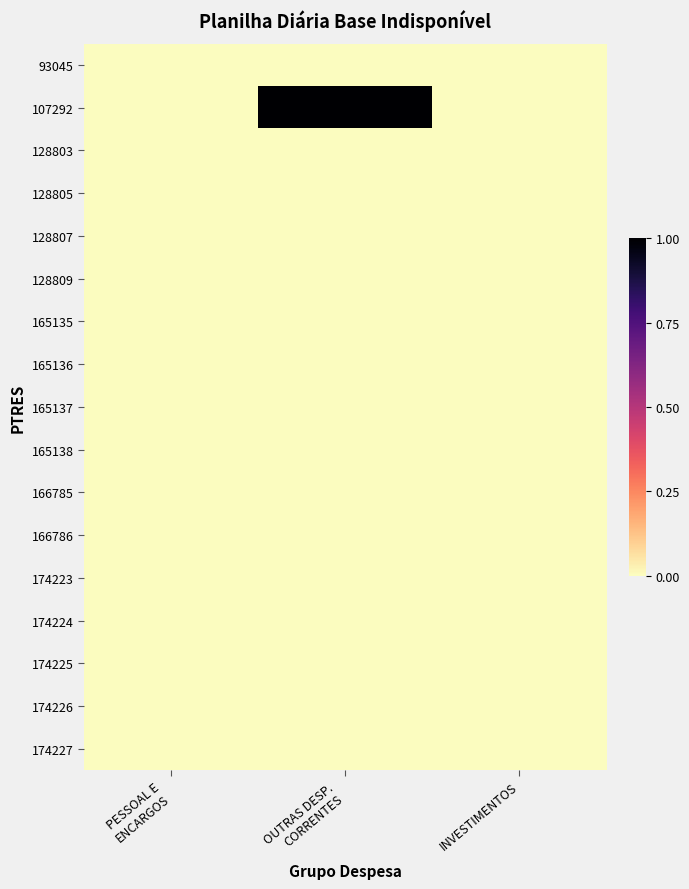

How many categories are shown in the chart?

3